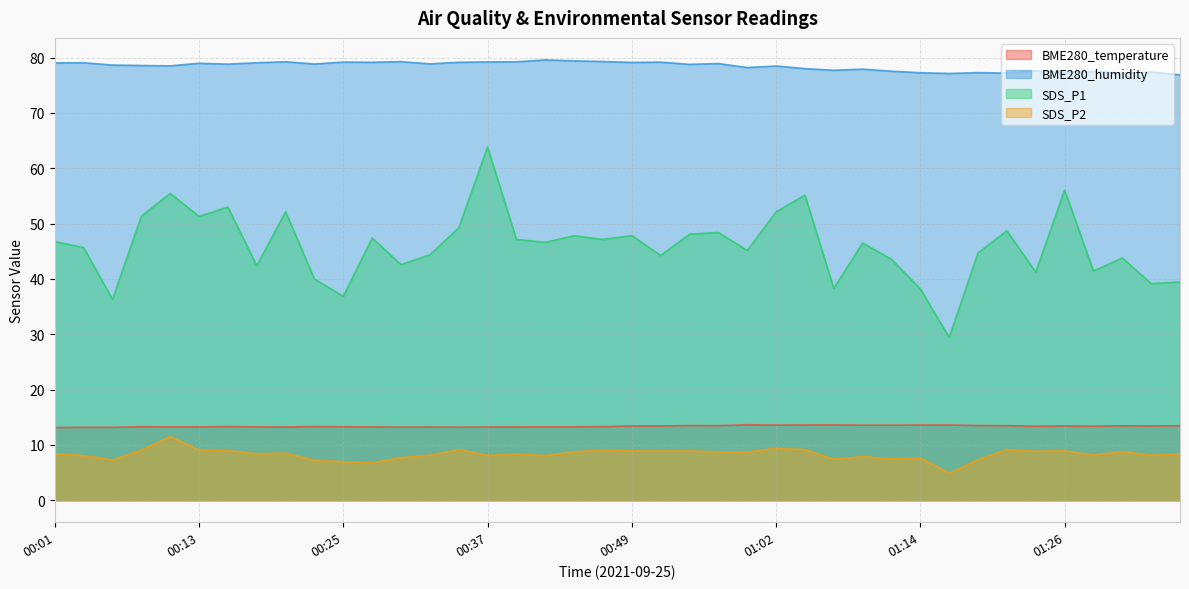

True or false: SDS_P2 and BME280_humidity cross at least once.

False